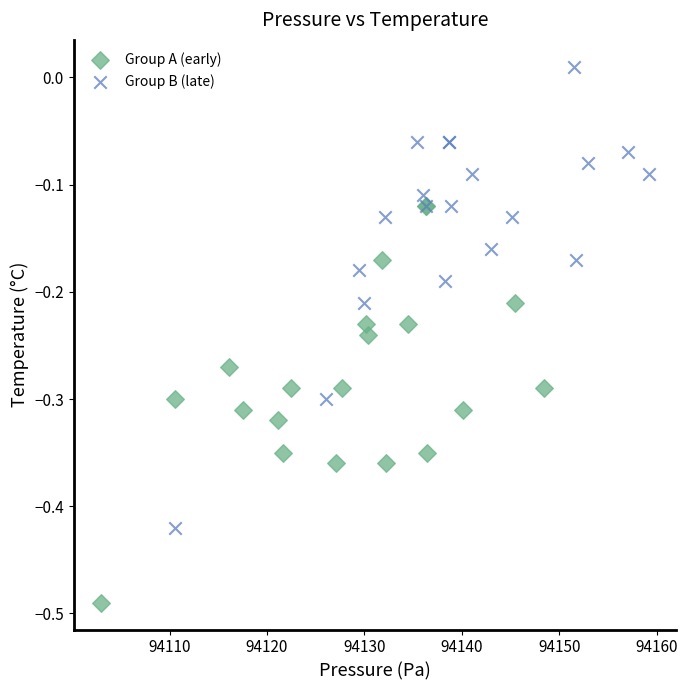

Which series has the largest Y range (max minus min)?

Group B (late)